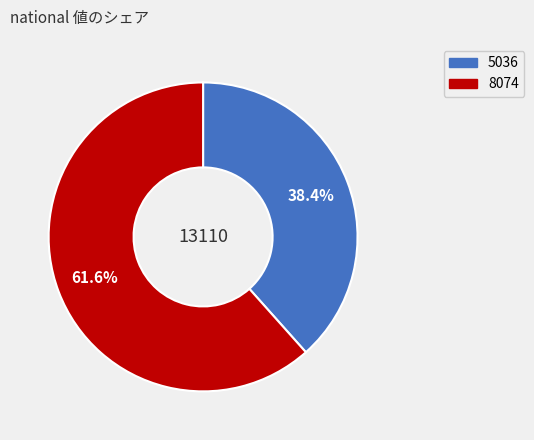

To the nearest percent, what is the average slice percentage?

50%